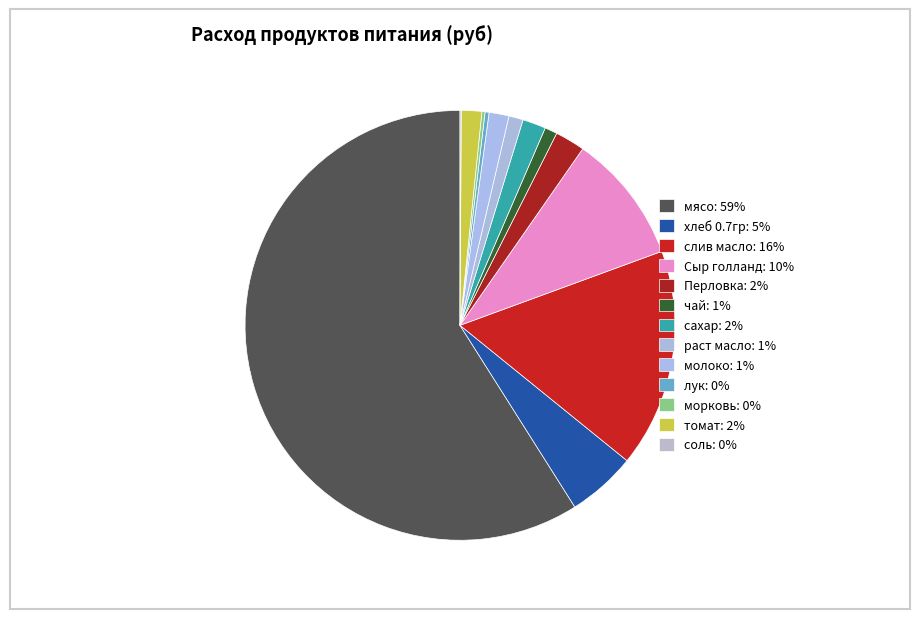

To the nearest percent, what portion does чай represent?

1%